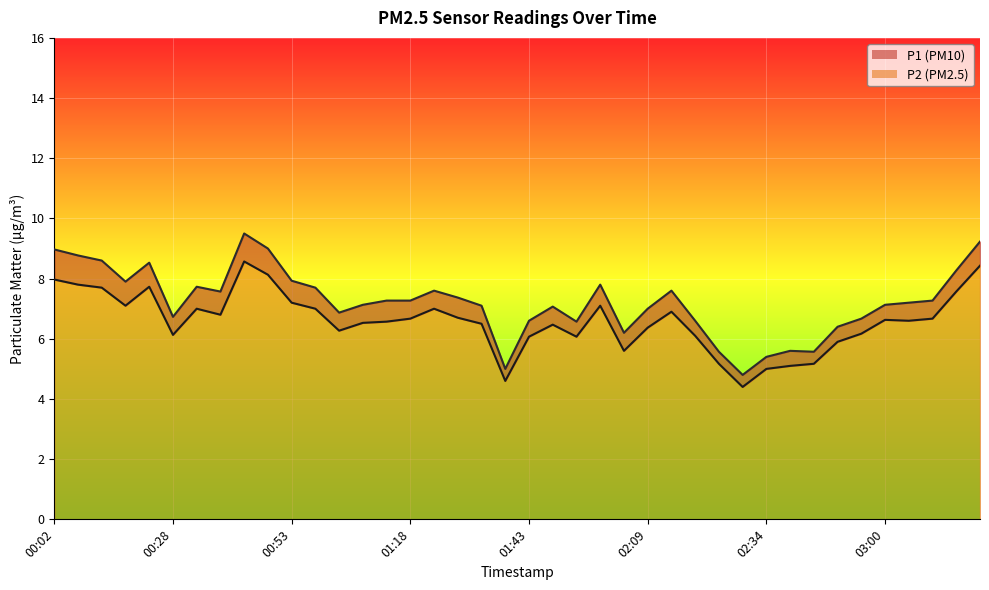

How many interior local peaks does the P2 series have?

8